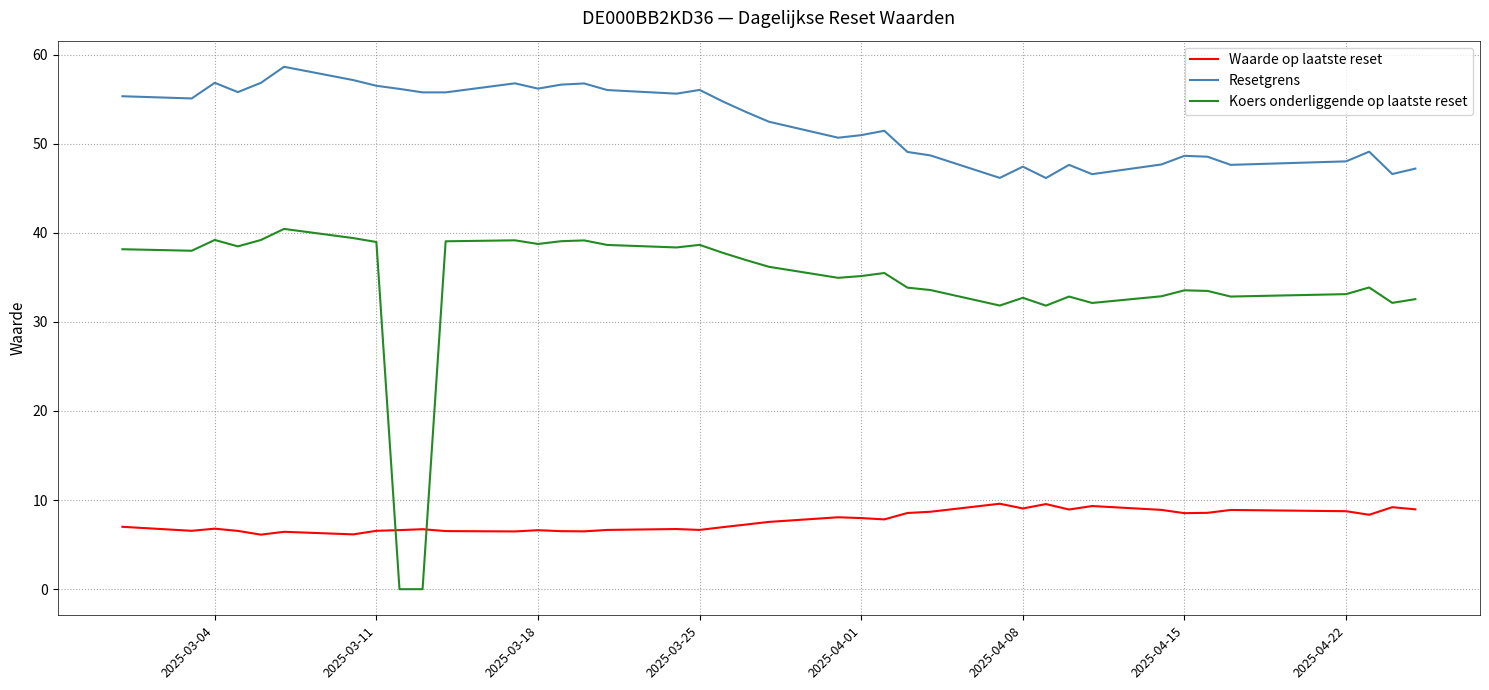

How many data points in Resetgrens are above 53?

20